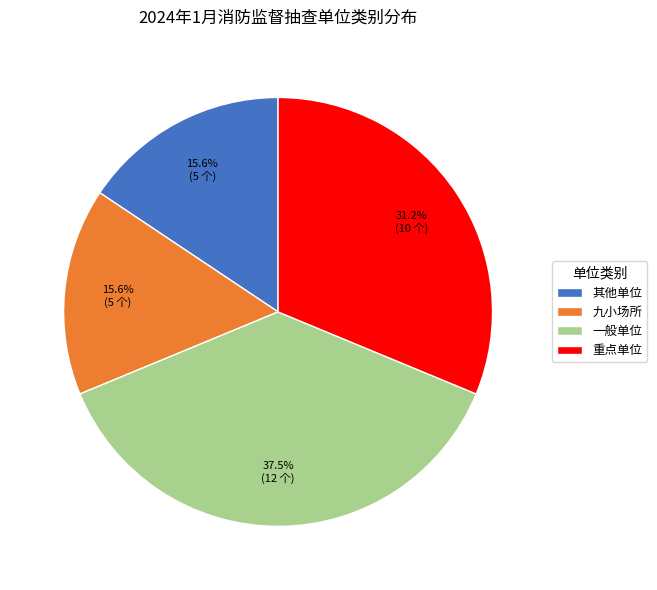

What percentage is the 九小场所 slice, to the nearest percent?

16%